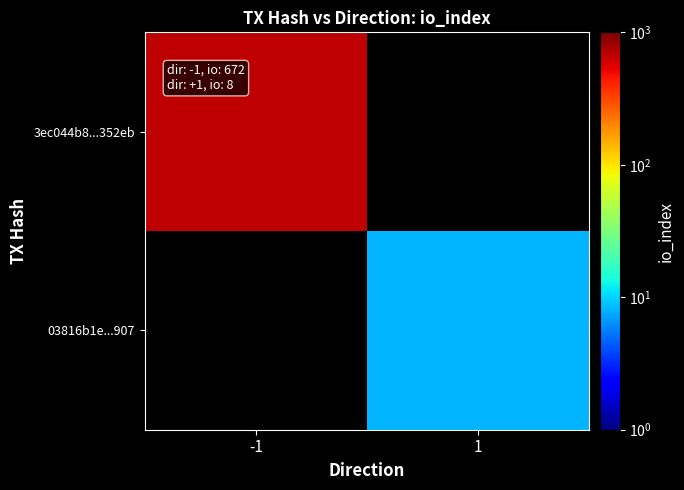

Is the value of 03816b1e...907 at -1 greater than the value of 3ec044b8...352eb at 1?

No